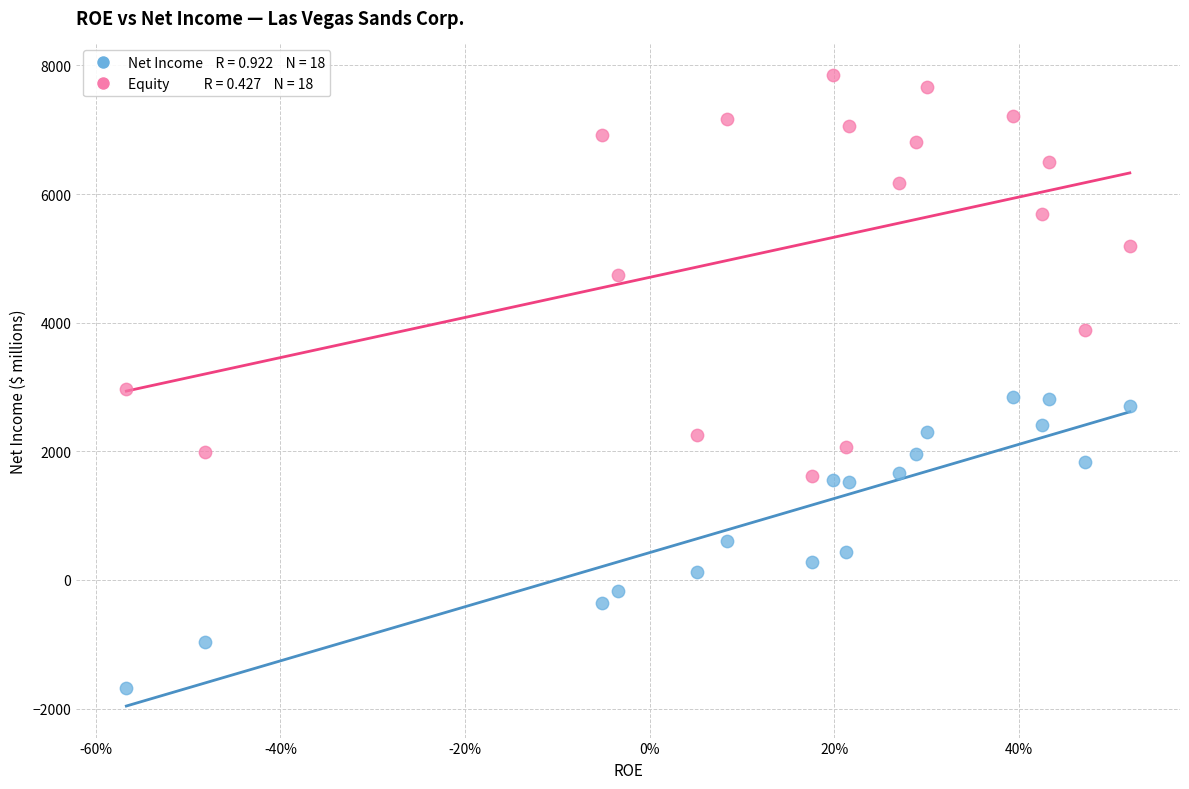

Across all data points, what is the range of Y values (max minus min)?

9536